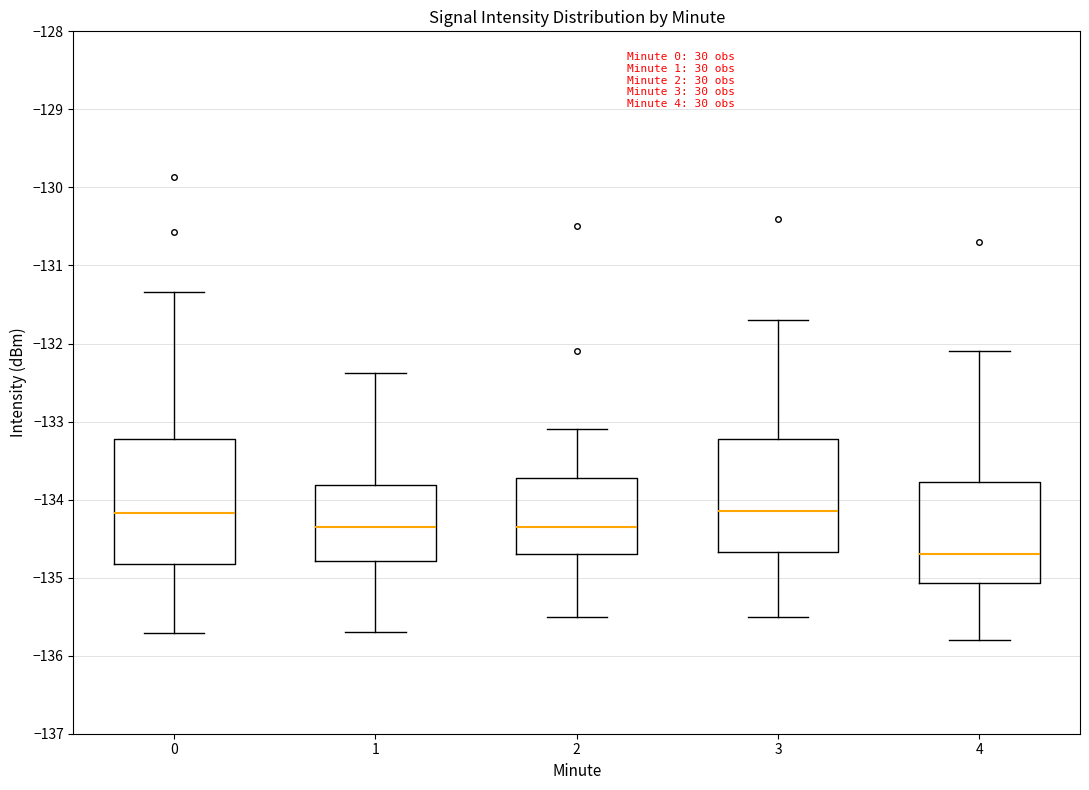

Where does the median line of the box at x = 0 sit on the y-axis? The values are not printed on the chart, so give them approximately, as read against the axis.

-134.2